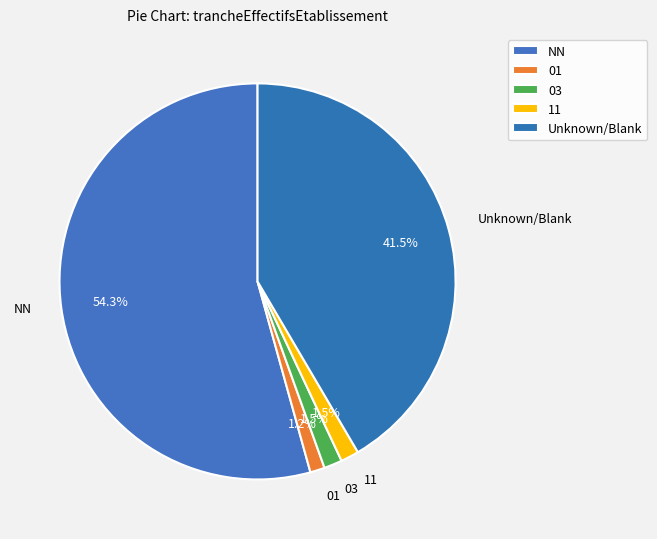

What is the total percentage of 01 and Unknown/Blank?

42.7%